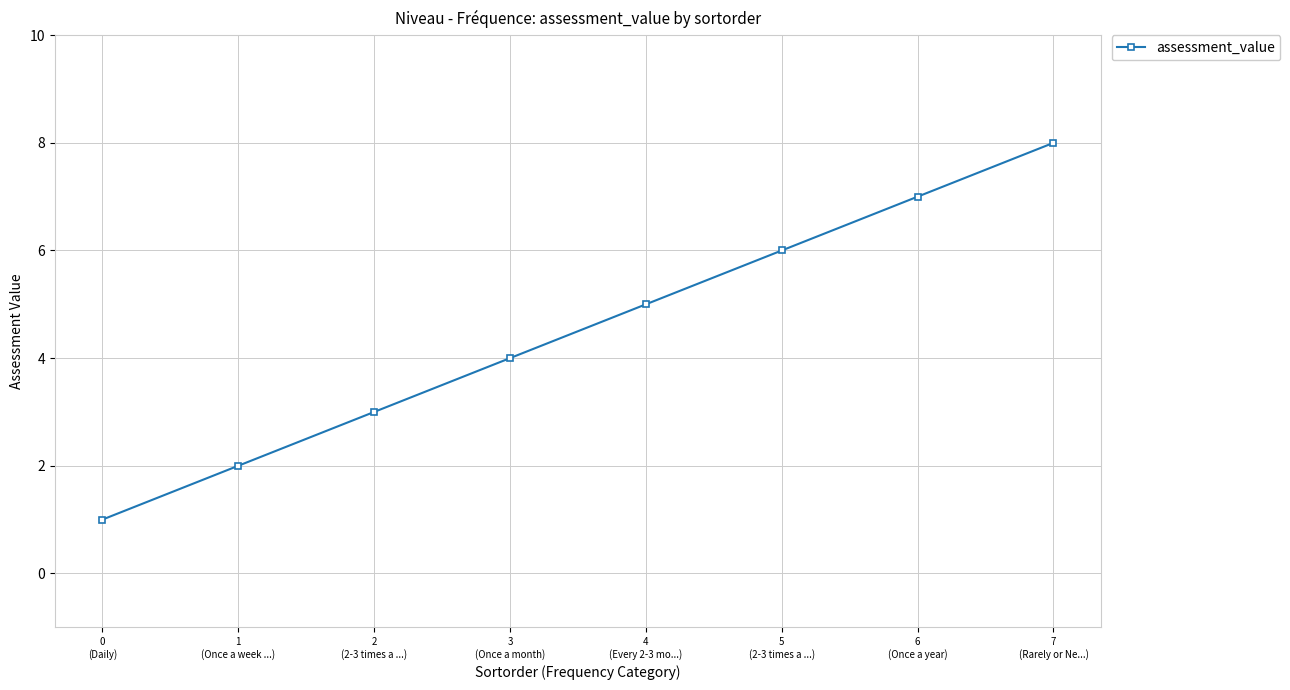

Reading left to right, transcribe all the data shown in this chart.

1	2	3	4	5	6	7	8